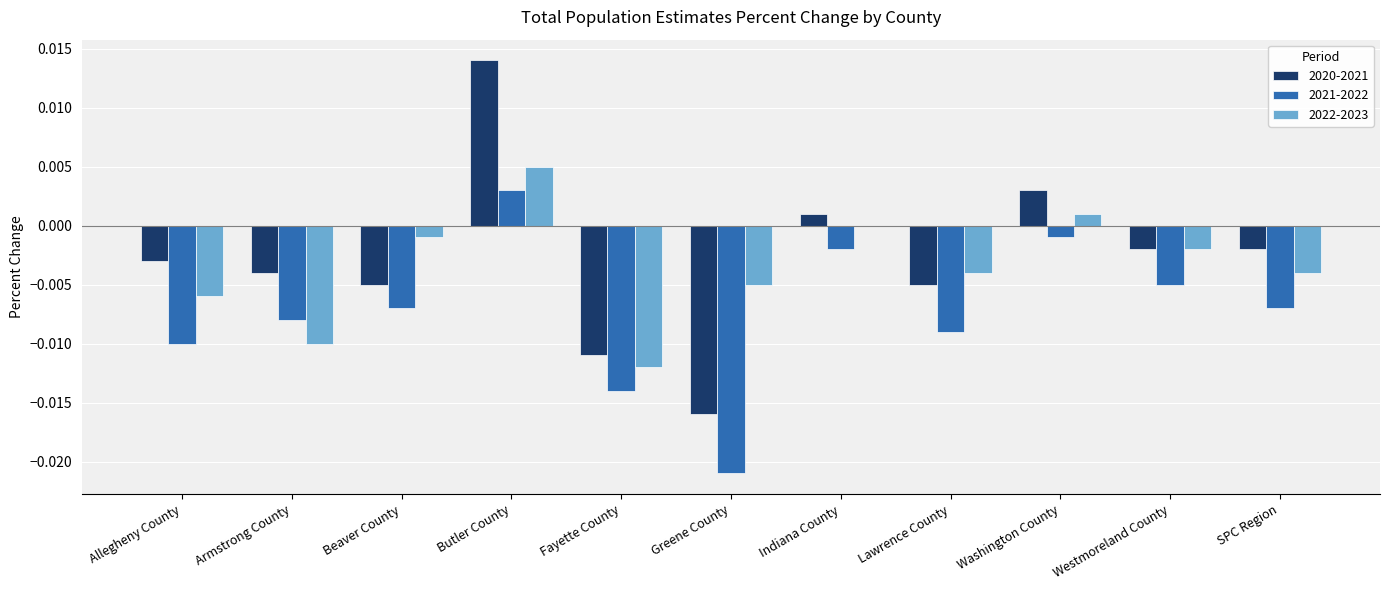

Is the value of 2022-2023 at Washington County greater than the value of 2021-2022 at Westmoreland County?

Yes